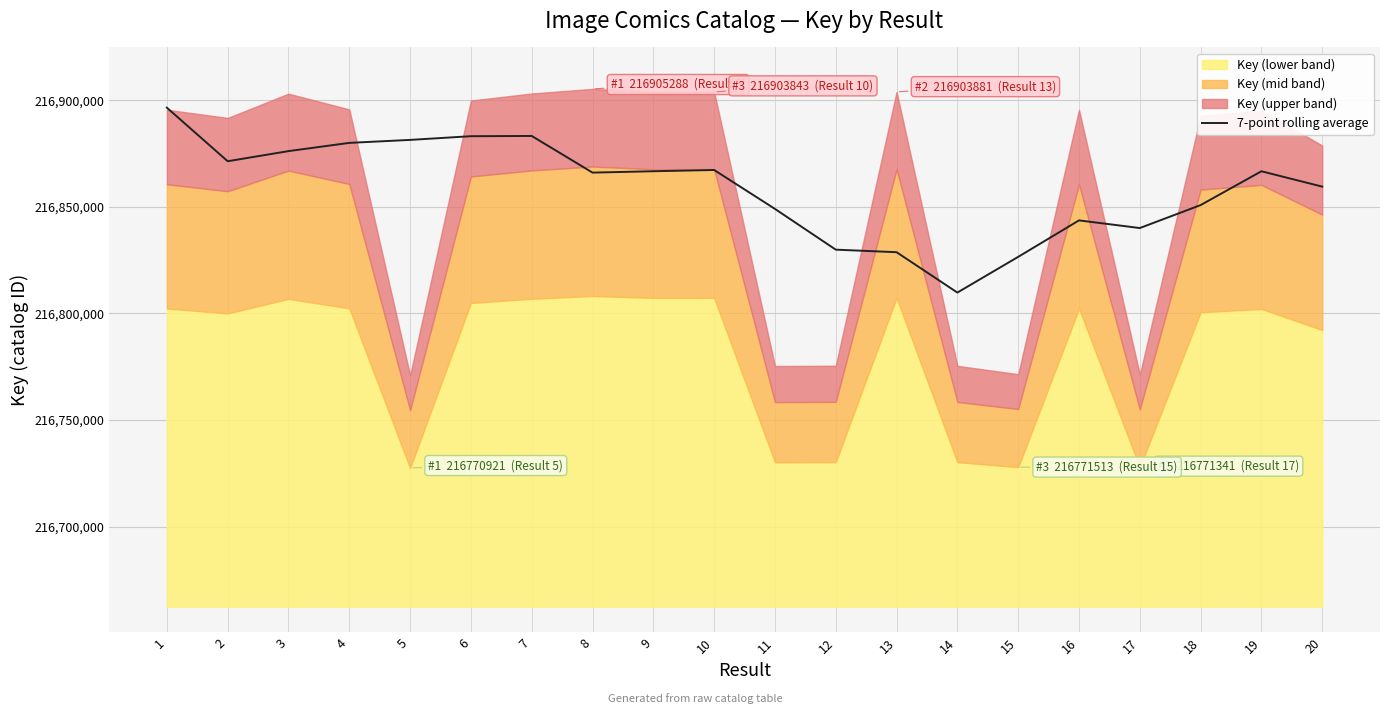

What is the highest value of the 7-point rolling average series?

216896465.5